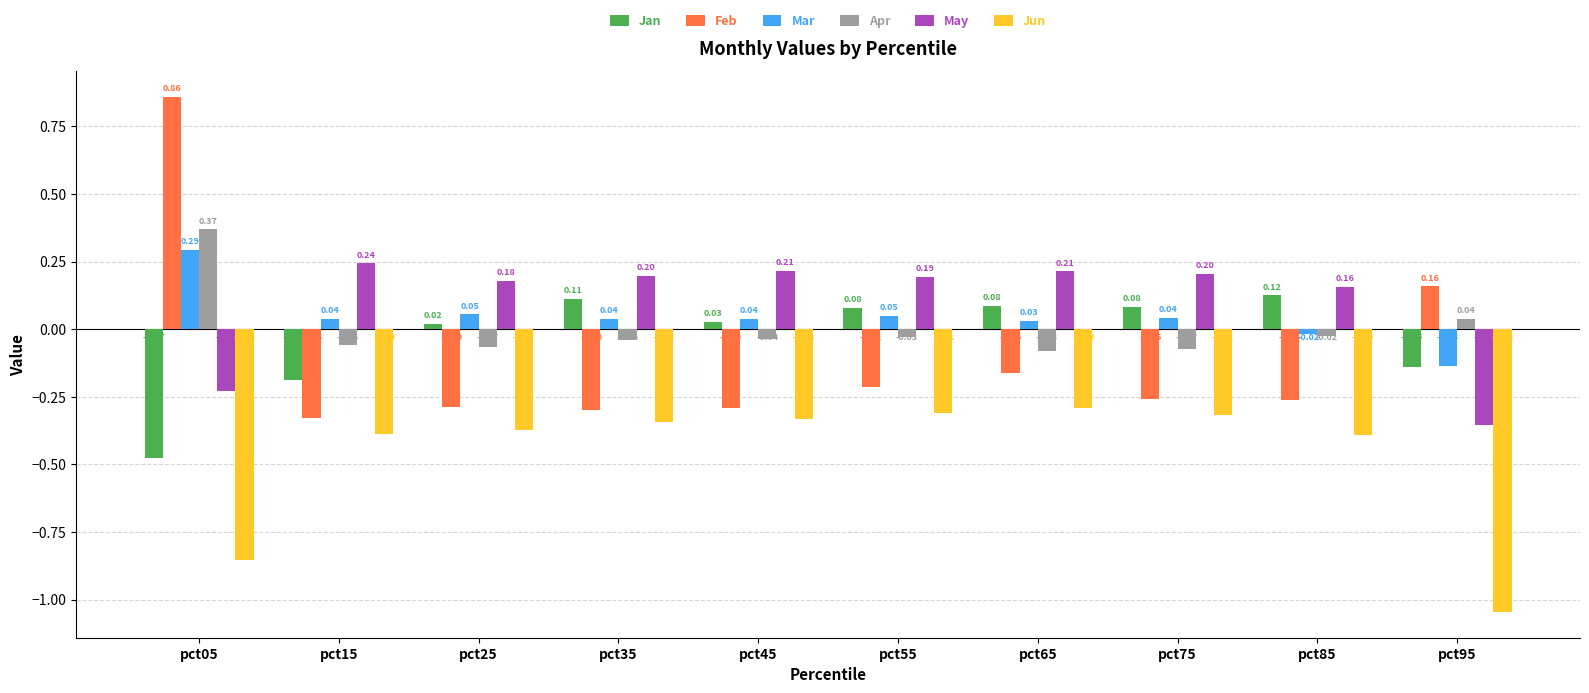

At which label does May reach its peak?

pct15